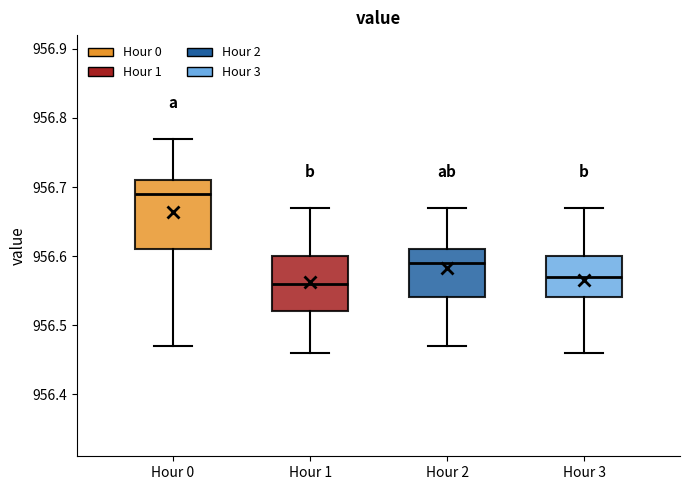

Which box is the tallest, from its lower edge to its upper edge?

Hour 0